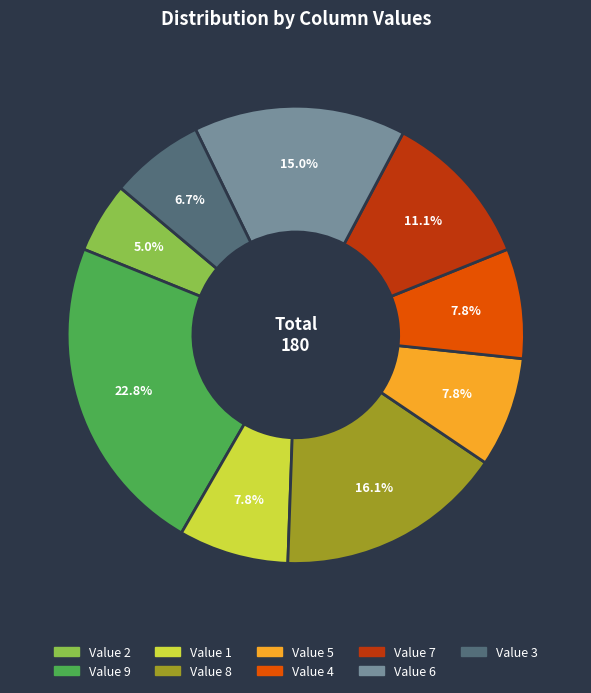

To the nearest percent, what is the difference between the largest and smallest slice percentages?

18%